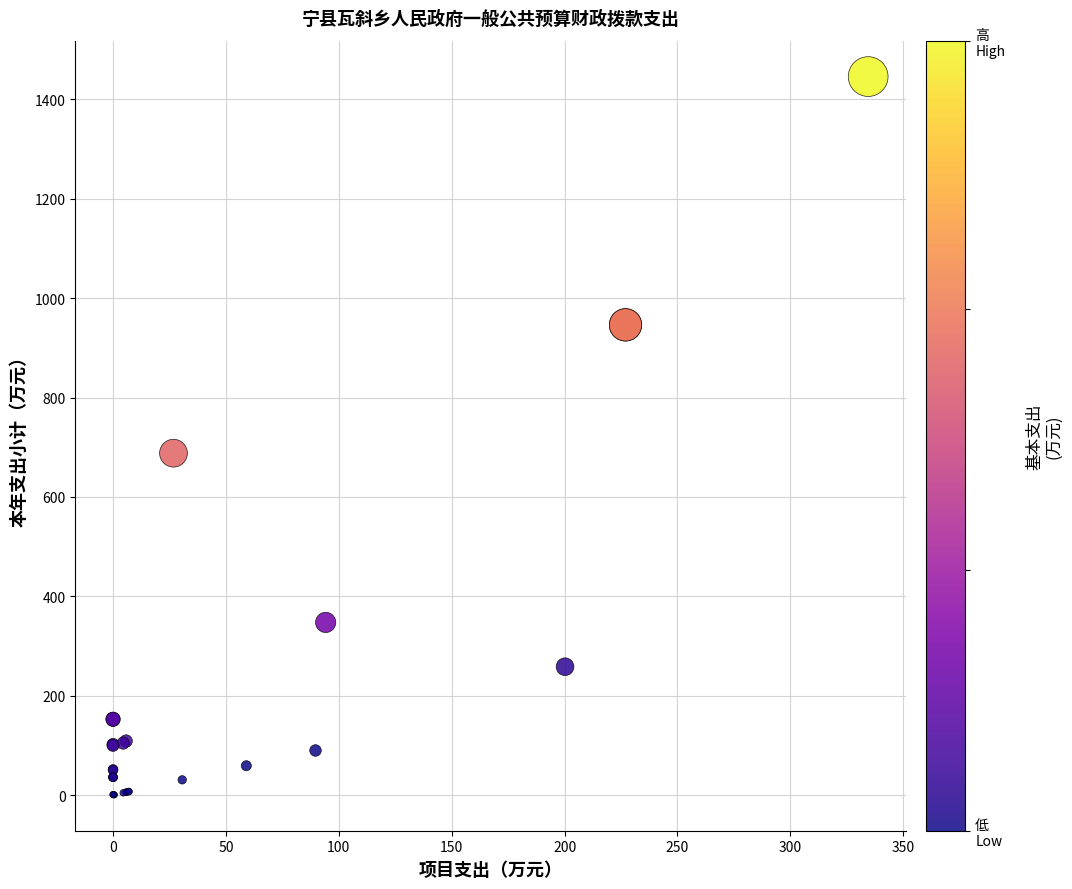

What Y value in the scatter plot is closest to 723?

688.0